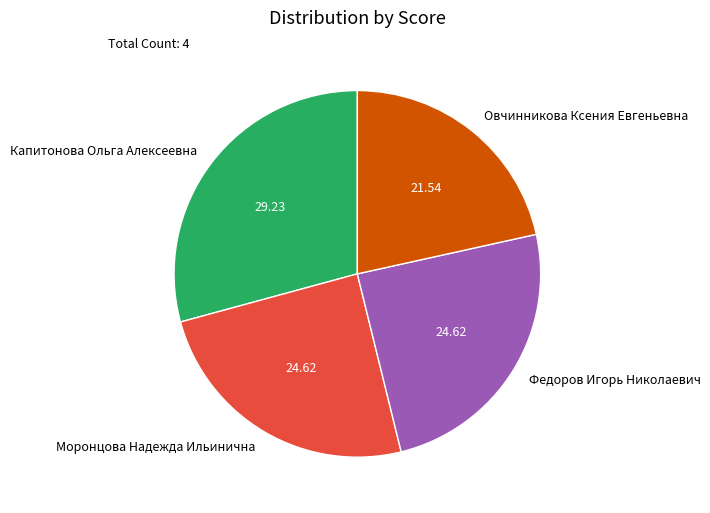

Is it true that Капитонова Ольга Алексеевна is 17% of the pie?

False